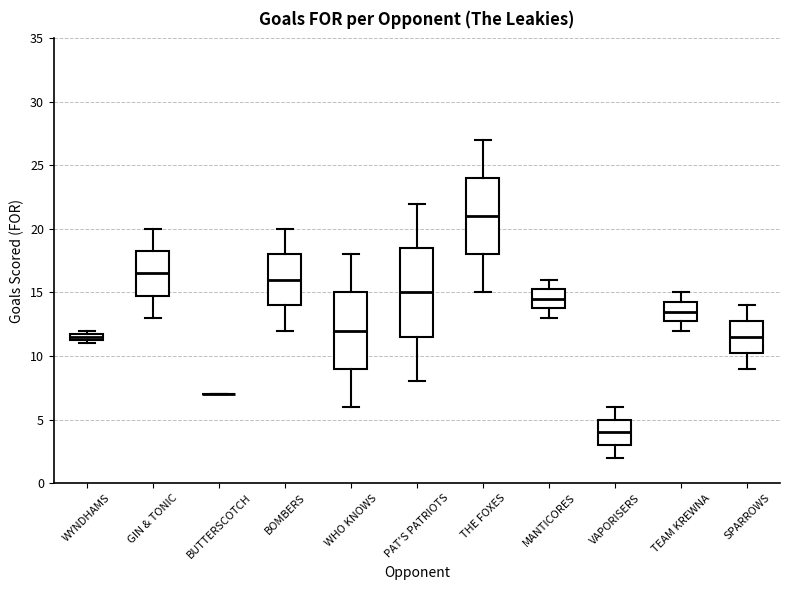

Where is the upper edge of the box for WYNDHAMS on the y-axis? The values are not printed on the chart, so give them approximately, as read against the axis.

12.0